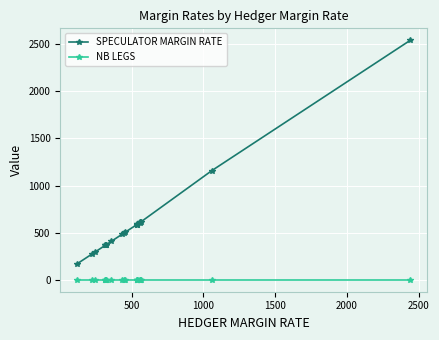

Which series has the largest range (max minus min)?

SPECULATOR MARGIN RATE